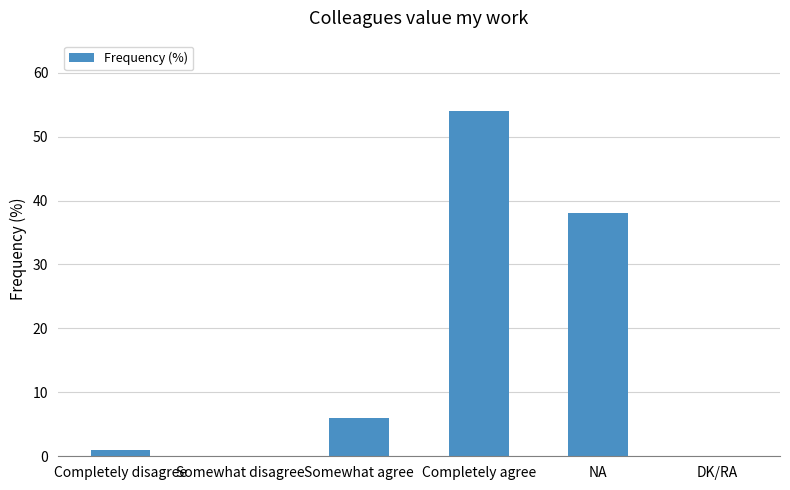

What is the change in value from Somewhat disagree to NA?

+38